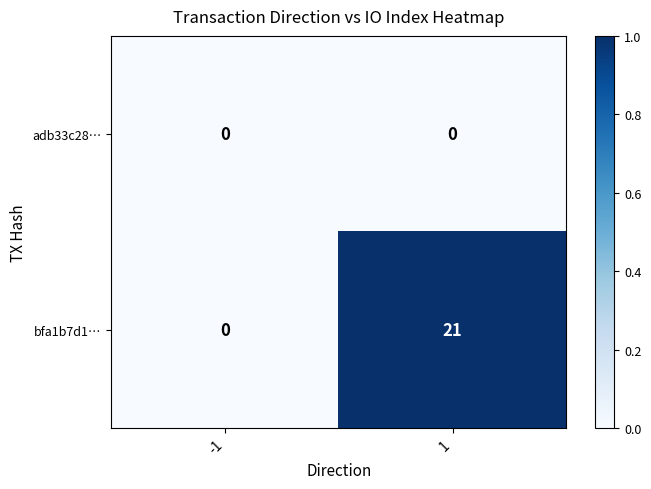

Is it true that adb33c28… equals 0 at -1?

True